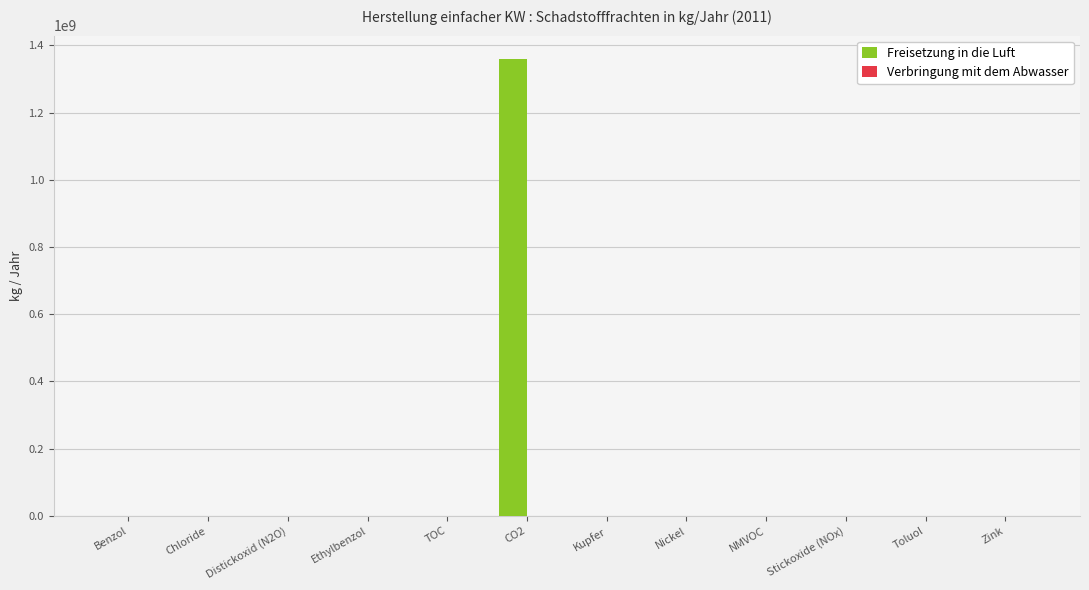

Which series has the largest total across all categories?

Freisetzung in die Luft